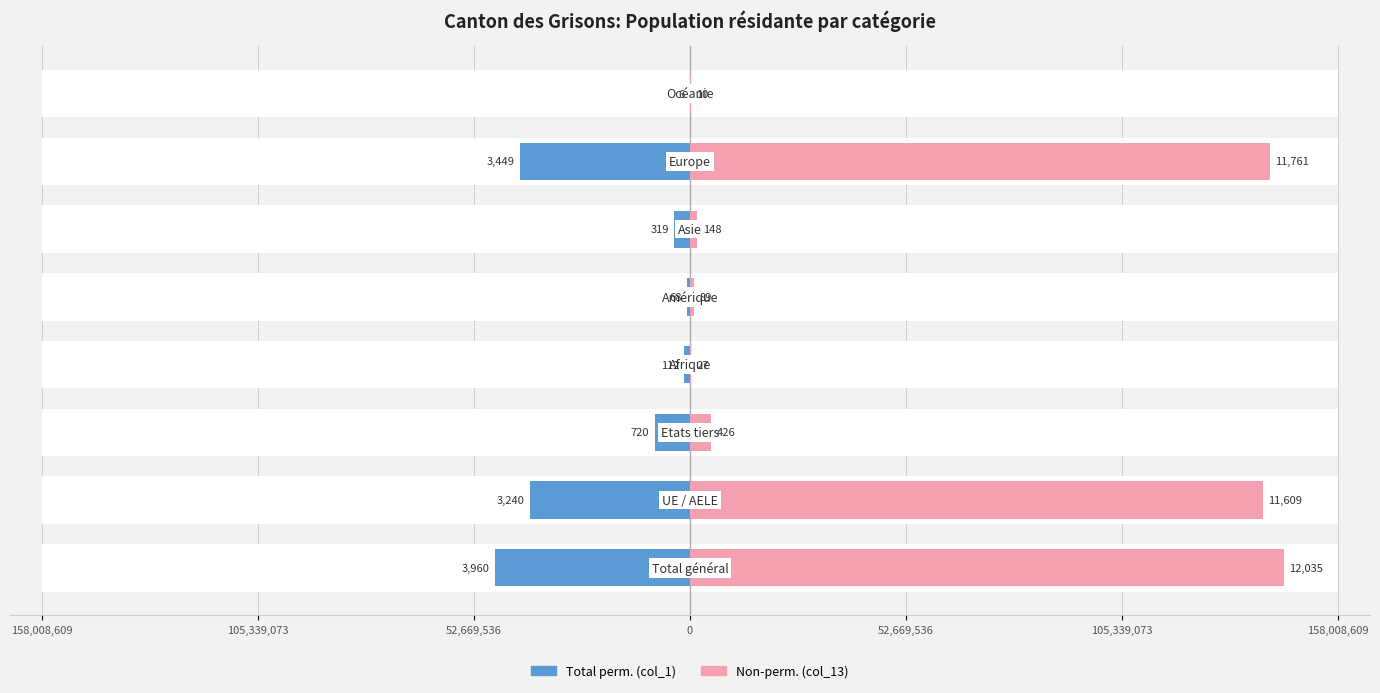

Which series has the widest spread of values?

Non-perm. (col_13)